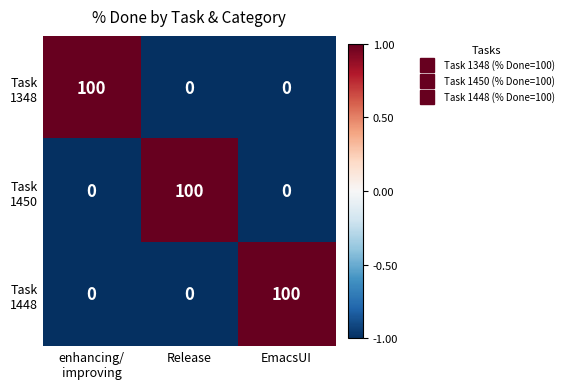

What is the maximum value shown in the chart?

100